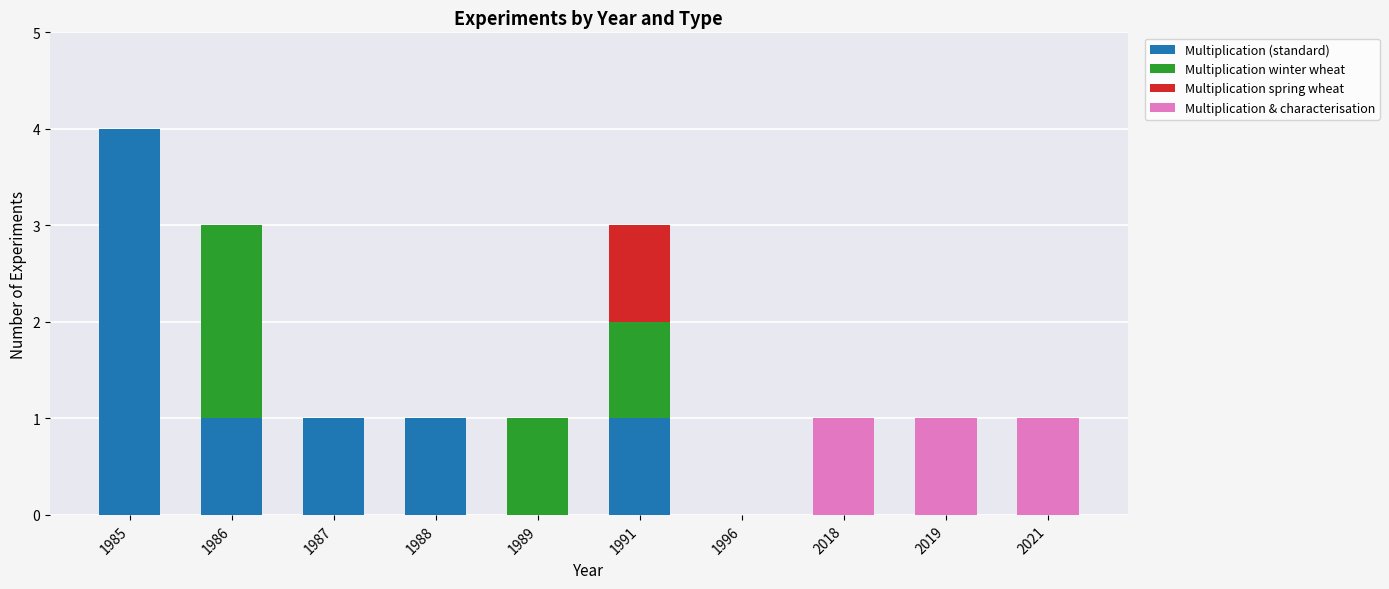

How many distinct data groups are displayed?

4